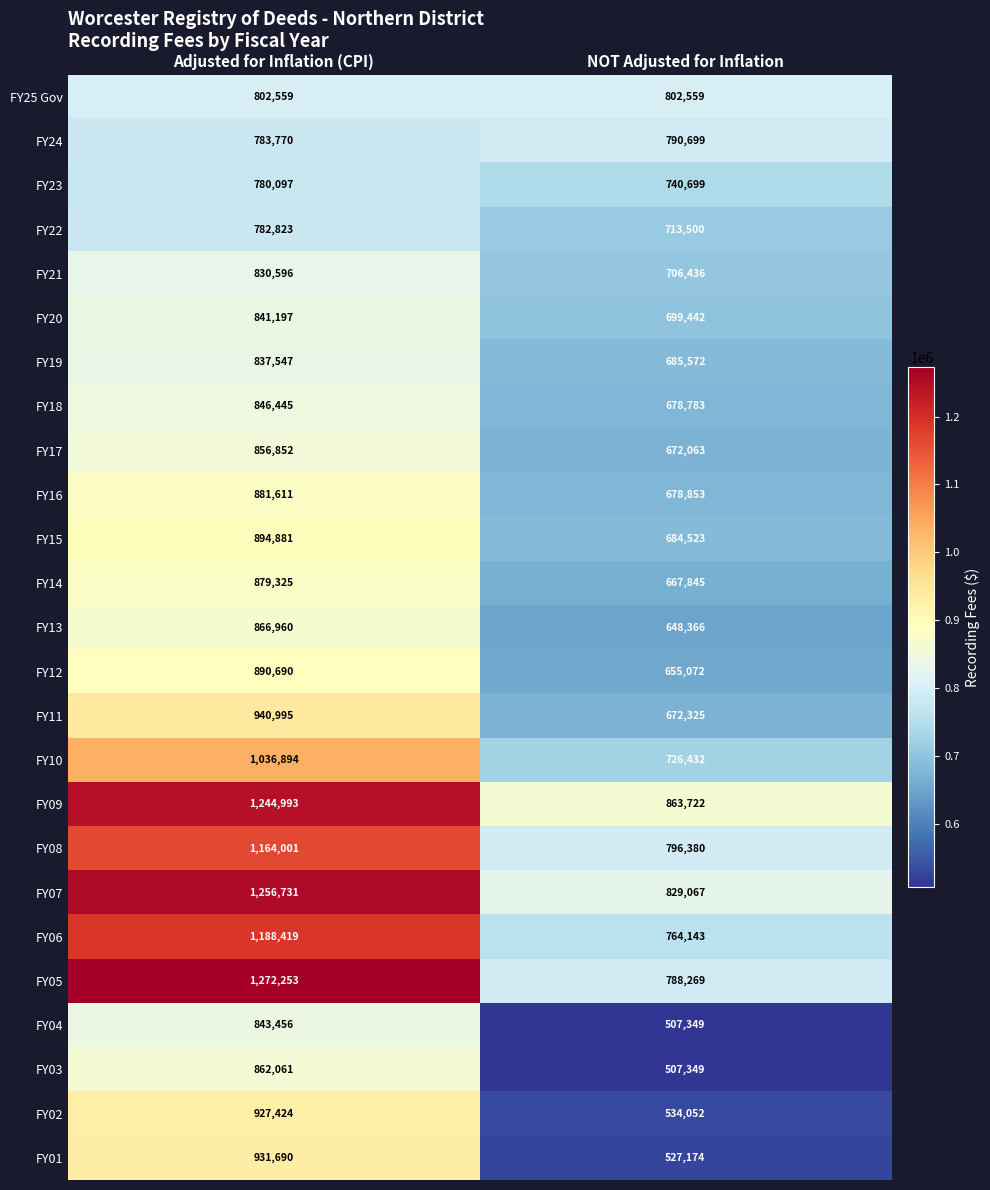

What is the difference between the maximum and minimum values in the FY12 series?

235618